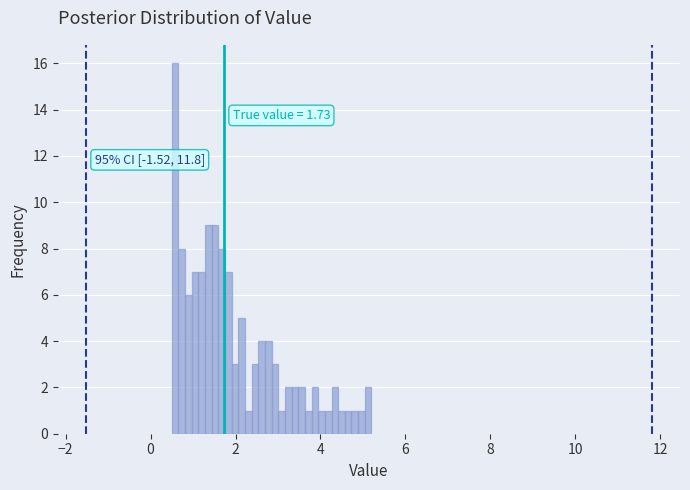

Around what value on the x-axis is the tallest bar? Give the approximate position of its centre, as read against the axis.

0.6